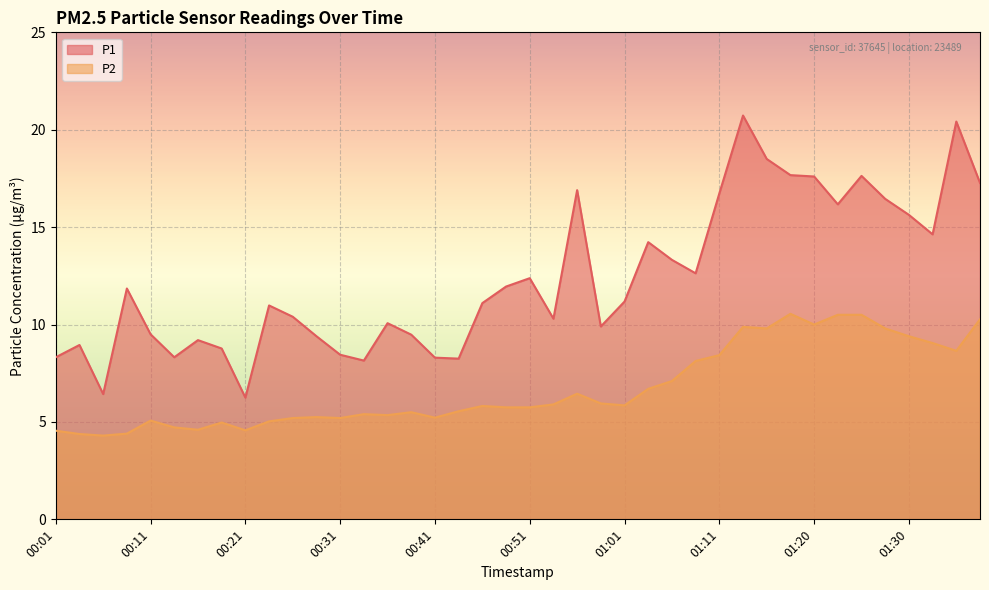

Reading left to right, extract all data points from this chart.

P1: 8.3	8.9	6.4	11.8	9.5	8.3	9.2	8.8	6.2	11.0	10.4	9.4	8.4	8.2	10.1	9.5	8.3	8.2	11.1	11.9	12.4	10.3	16.9	9.9	11.2	14.2	13.3	12.6	16.7	20.7	18.5	17.7	17.6	16.2	17.6	16.4	15.6	14.6	20.4	17.3
P2: 4.5	4.4	4.3	4.4	5.1	4.7	4.6	5.0	4.6	5.0	5.2	5.2	5.2	5.4	5.3	5.5	5.2	5.5	5.8	5.8	5.8	5.9	6.5	6.0	5.8	6.7	7.1	8.1	8.4	9.9	9.8	10.6	10.0	10.5	10.5	9.8	9.4	9.1	8.7	10.3